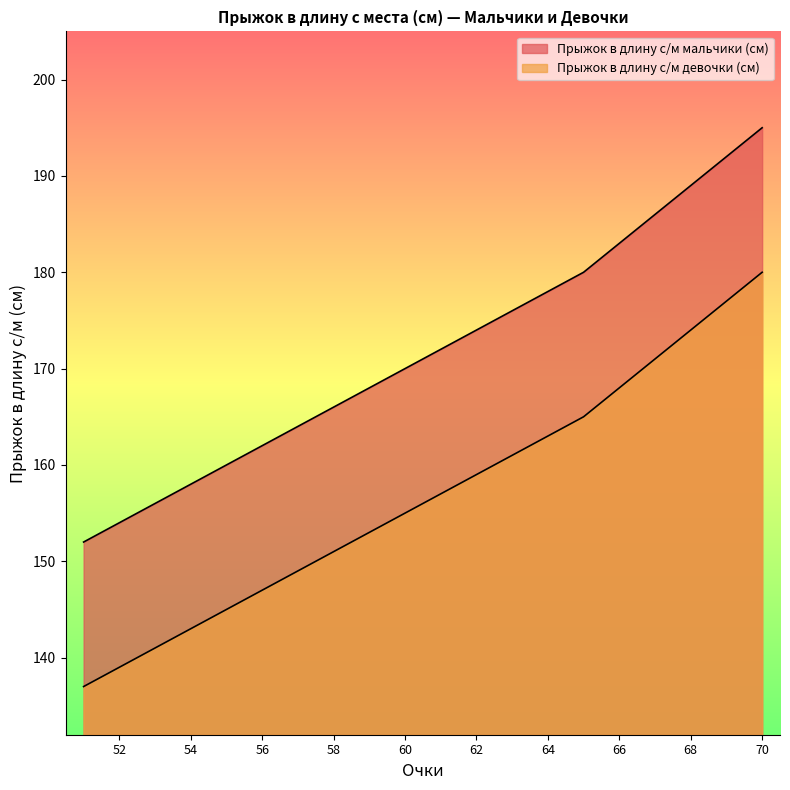

Rank the series by their maximum value, from lowest to highest.

Прыжок в длину с/м девочки (см), Прыжок в длину с/м мальчики (см)